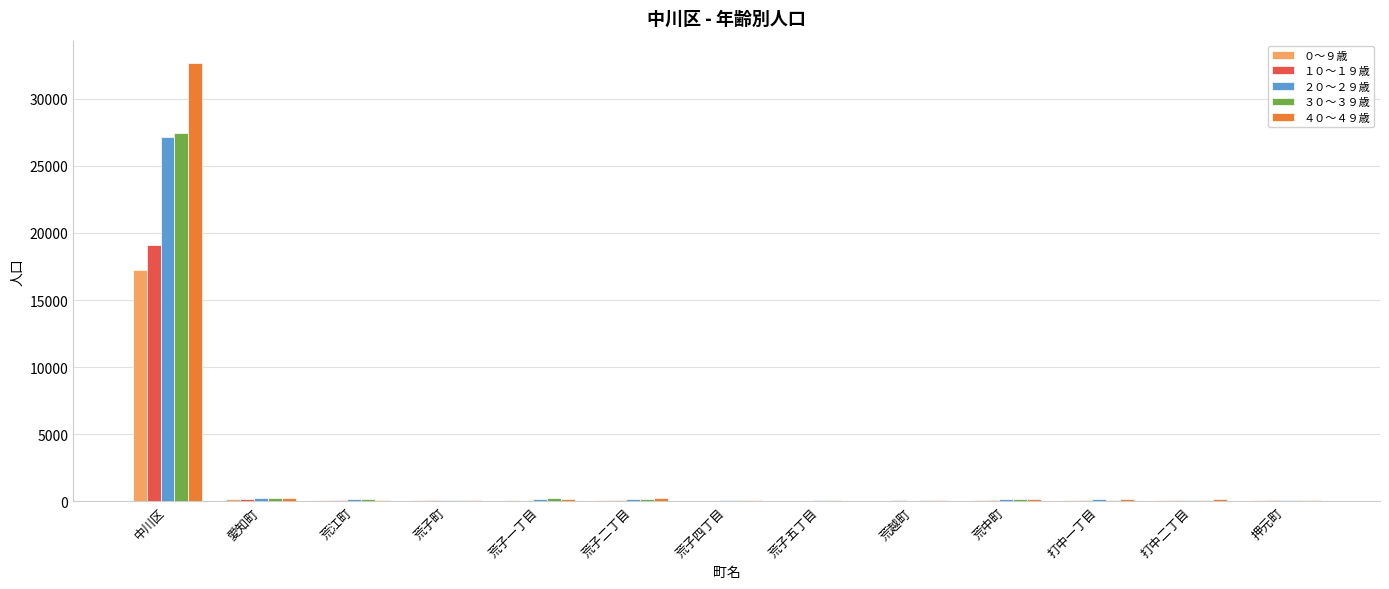

What is the greatest value displayed?

32705